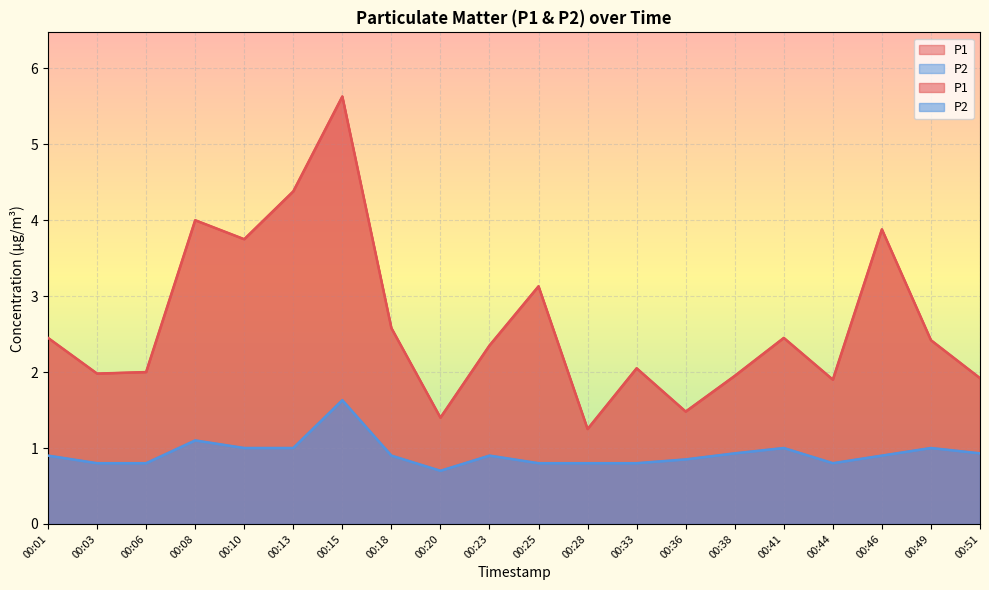

True or false: P1 has a value of 1.4 at 00:20.

True